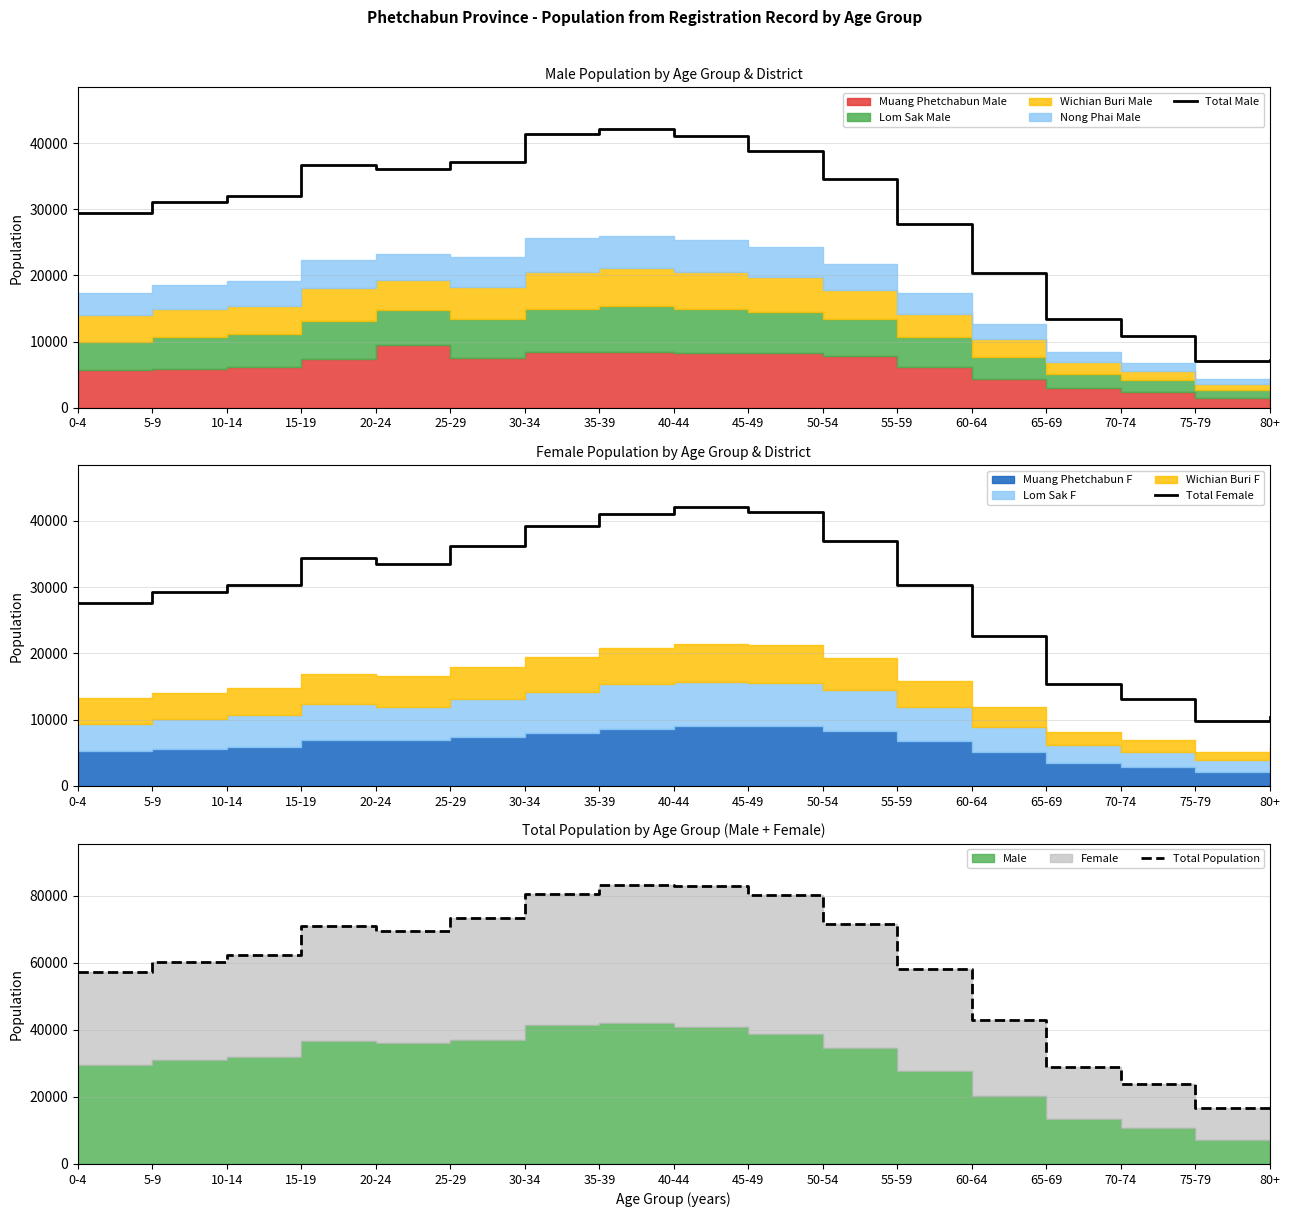

True or false: Total Male and Total Population cross at least once.

False